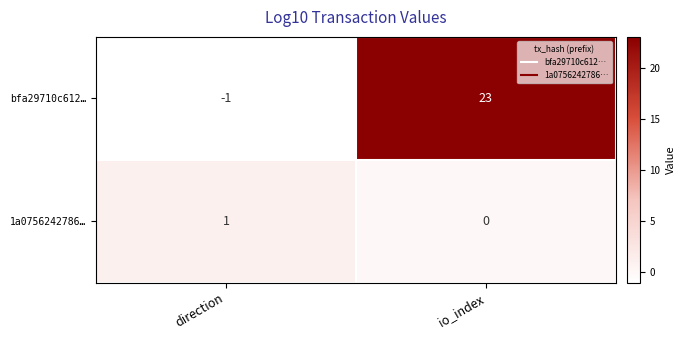

The bfa29710c612… series shows -1 at direction. True or false?

True